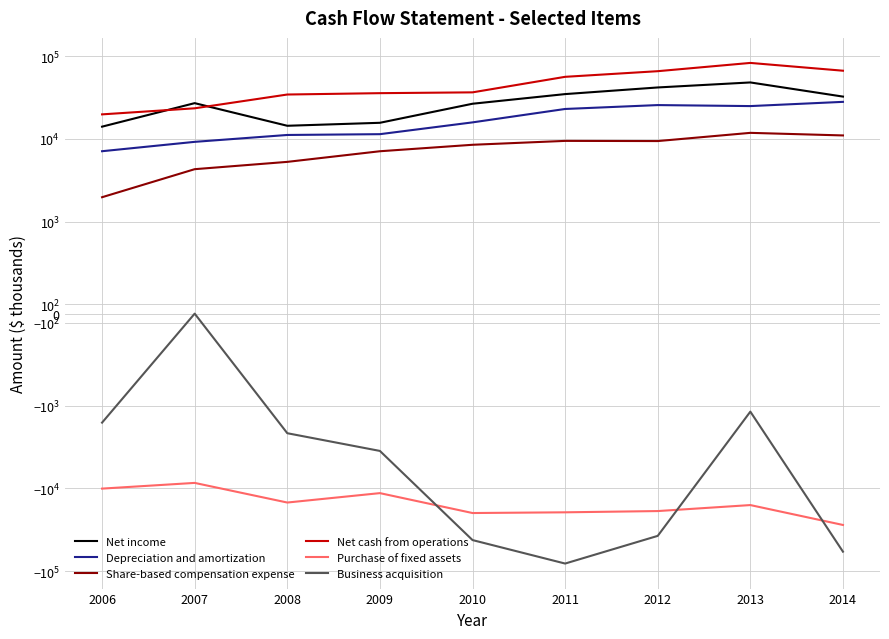

True or false: Net income and Purchase of fixed assets intersect in this chart.

False